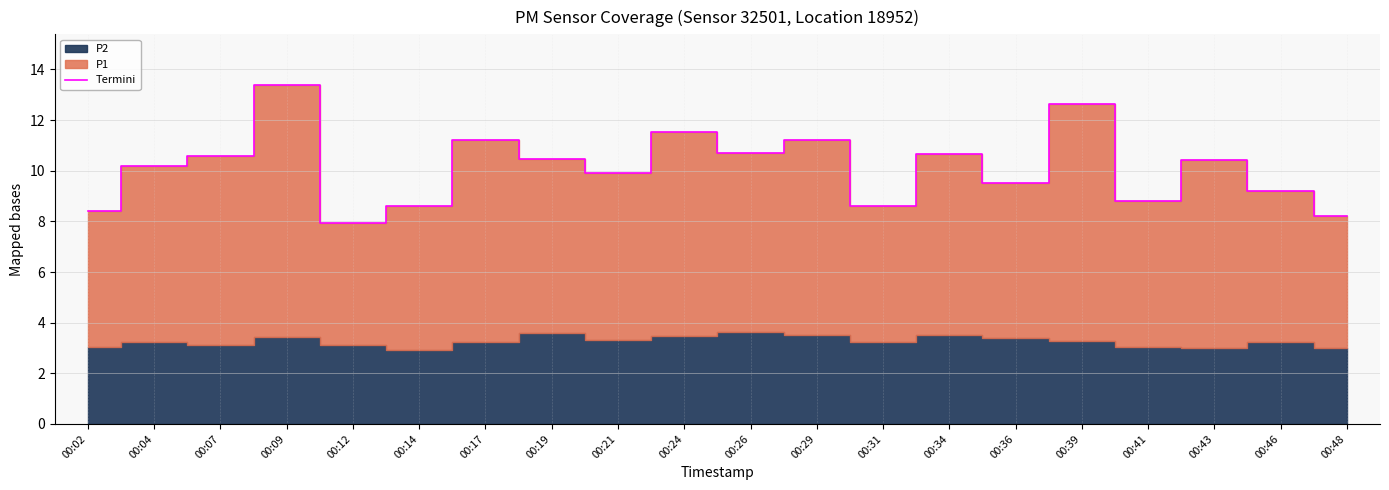

What is the change in value from 00:31 to 00:34?

+2.1